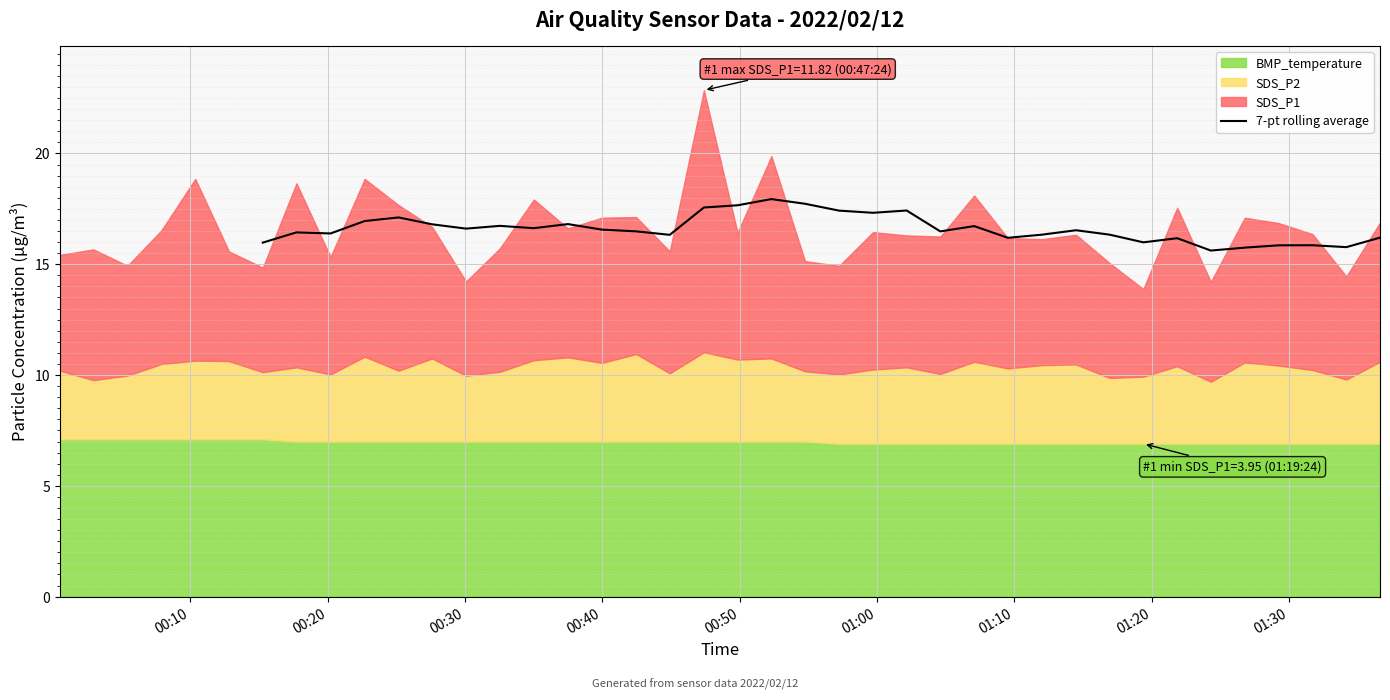

What is the greatest value displayed?

17.9